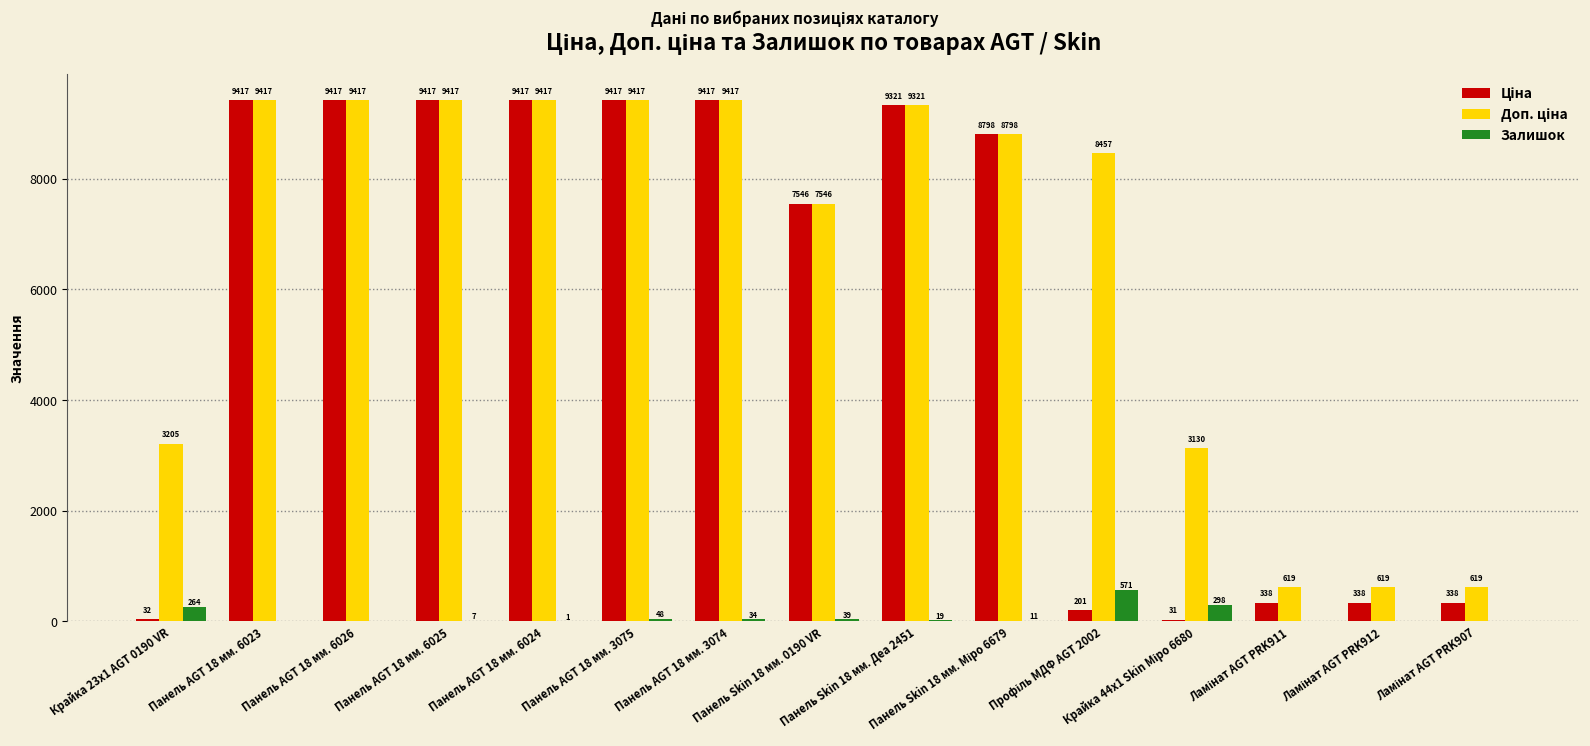

What is the total value across all series at Панель AGT 18 мм. 6023?

18833.7